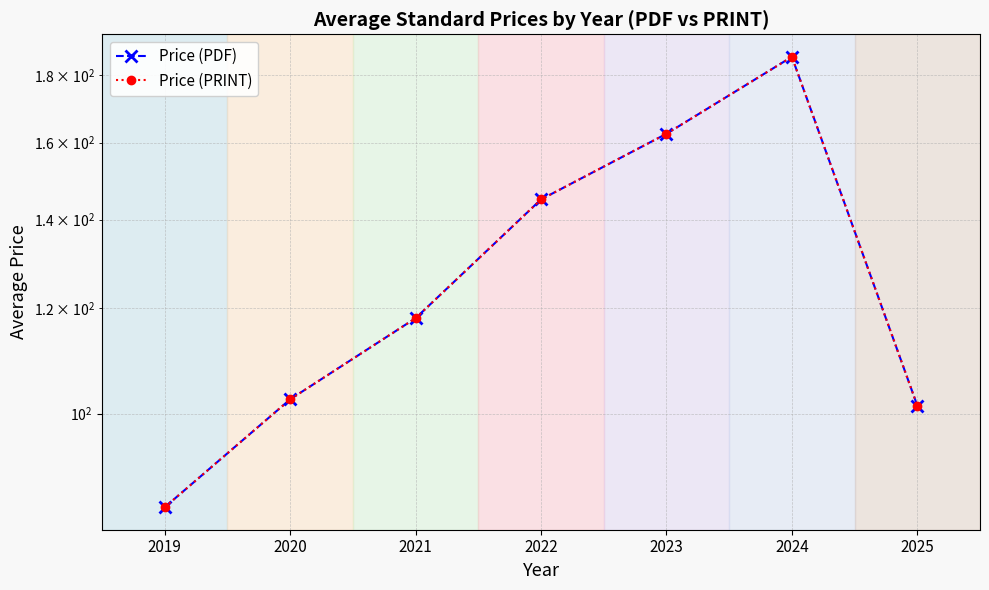

What is the difference between the Price (PRINT) values at 2025 and 2019?

16.4